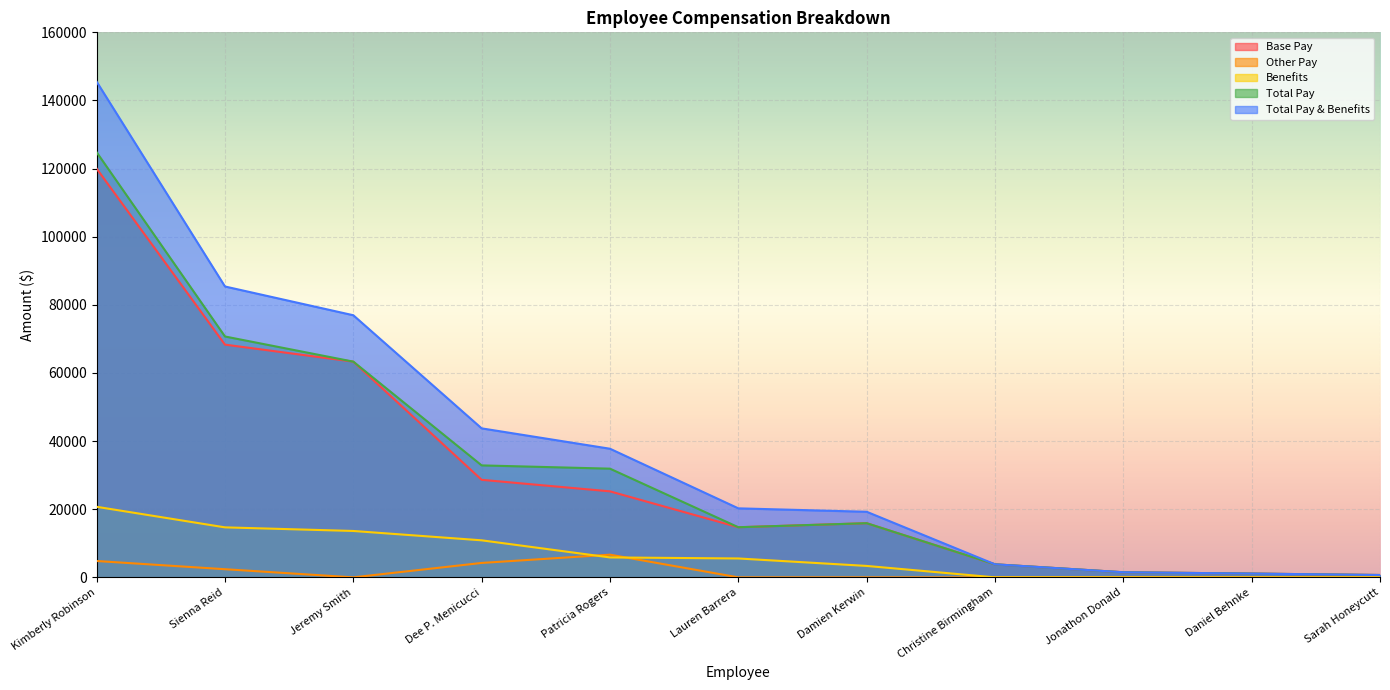

At which category does Total Pay reach its first local valley?

Lauren Barrera